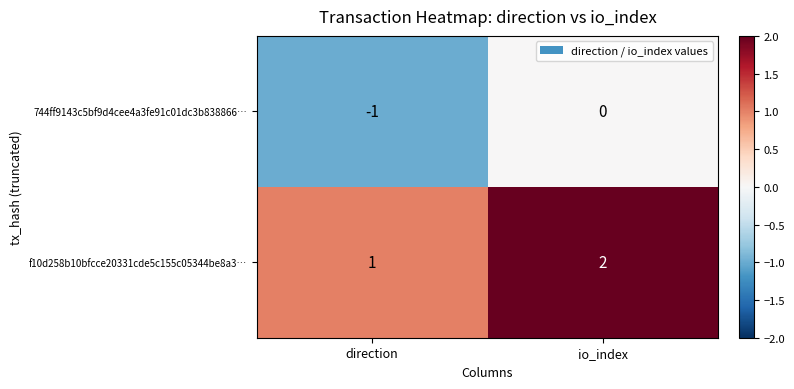

Reading left to right, list all the values displayed in this chart.

744ff9143c5bf9d4cee4a3fe91c01dc3b838866…: direction=-1	io_index=0
f10d258b10bfcce20331cde5c155c05344be8a3…: direction=1	io_index=2